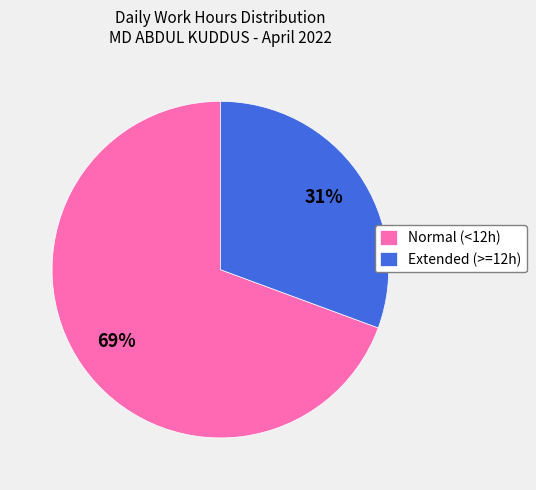

To the nearest percent, what portion does Extended (>=12h) represent?

31%